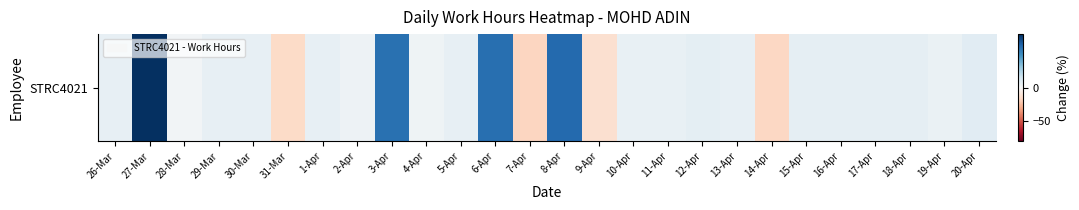

Reading left to right, what are all the values shown in this chart?

26-Mar=3.3	27-Mar=40.2	28-Mar=1.2	29-Mar=3.3	30-Mar=3.3	31-Mar=-15.2	1-Apr=3.4	2-Apr=2.1	3-Apr=29.7	4-Apr=1.8	5-Apr=3.4	6-Apr=30.0	7-Apr=-17.0	8-Apr=31.0	9-Apr=-12.7	10-Apr=3.1	11-Apr=3.0	12-Apr=4.0	13-Apr=3.4	14-Apr=-16.4	15-Apr=3.7	16-Apr=3.5	17-Apr=3.5	18-Apr=3.7	19-Apr=2.7	20-Apr=4.6